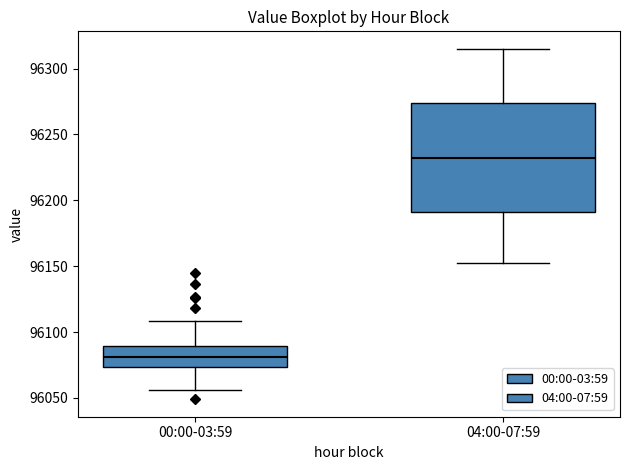

Which box's median line is the lowest?

00:00-03:59